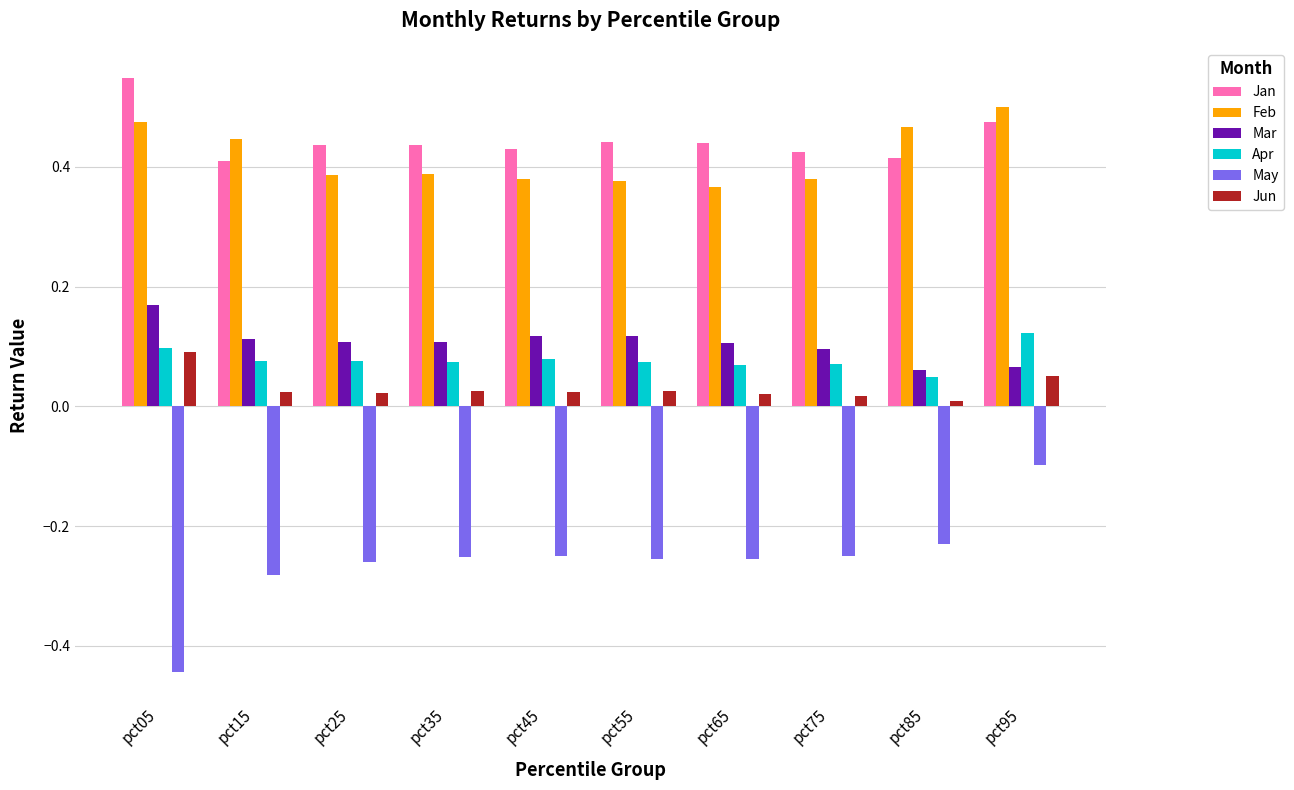

How many bars are there in total?

60